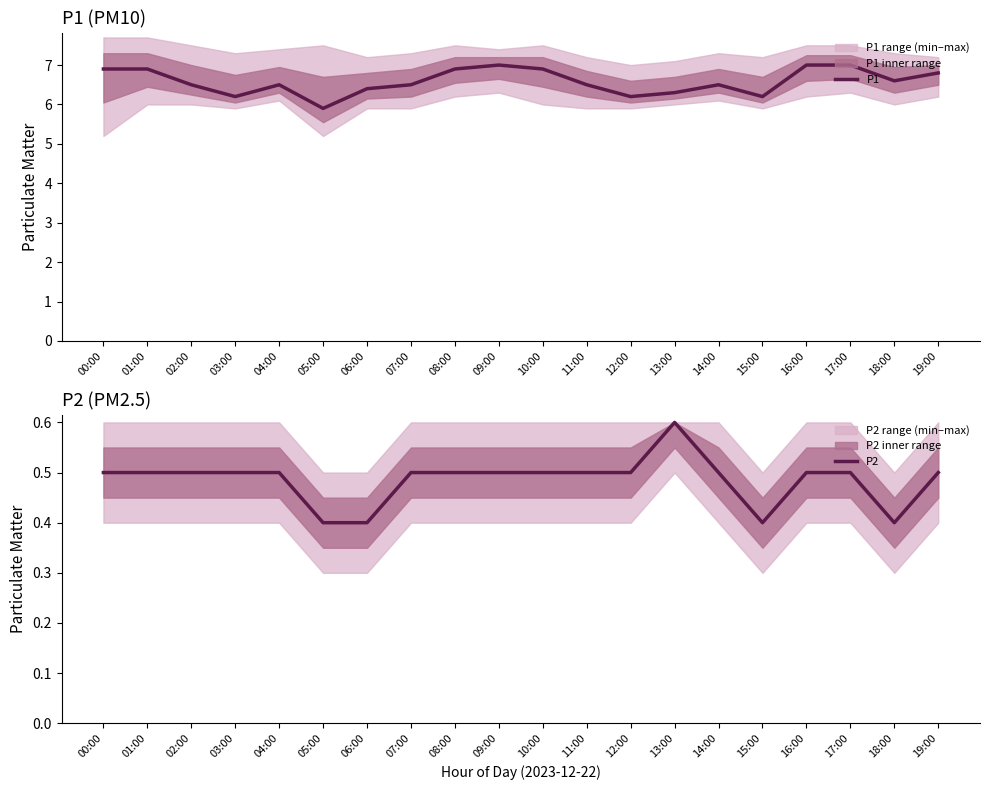

What is the sum of all P1 values?

131.7